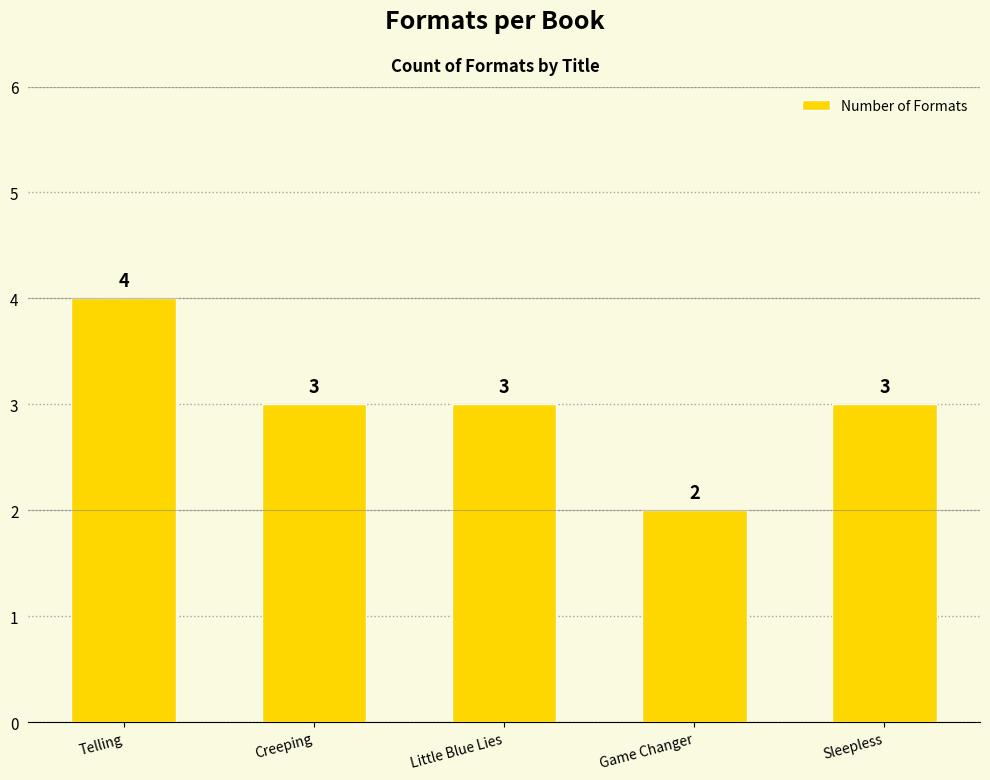

How many series are shown in this chart?

1